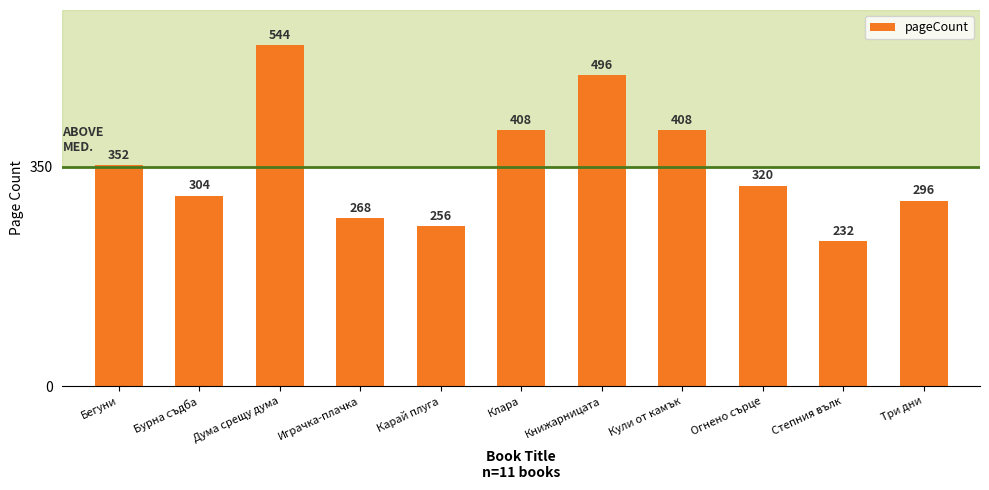

What is the change in value from Бегуни to Играчка-плачка?

-84